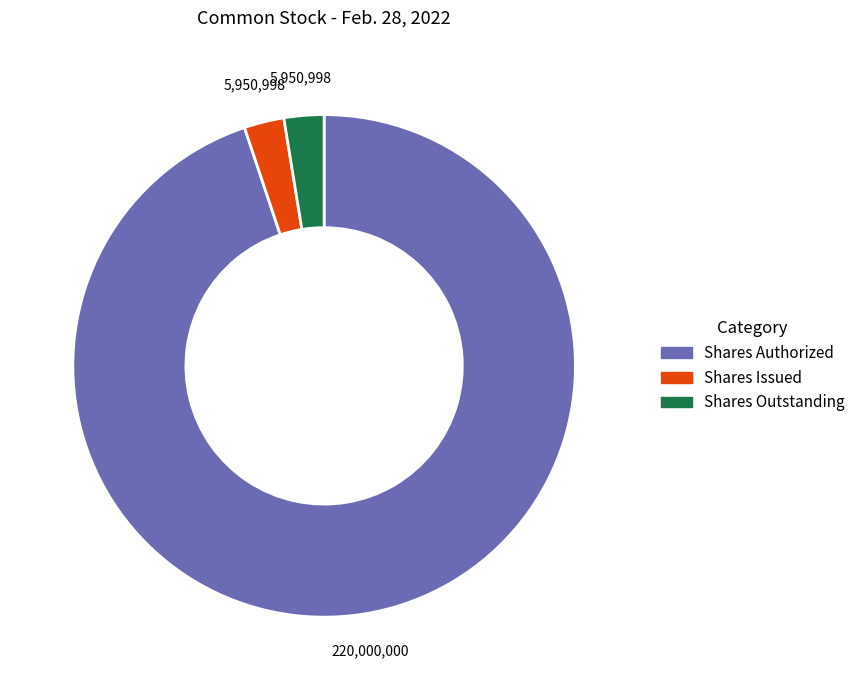

Does any single category account for the majority?

Yes